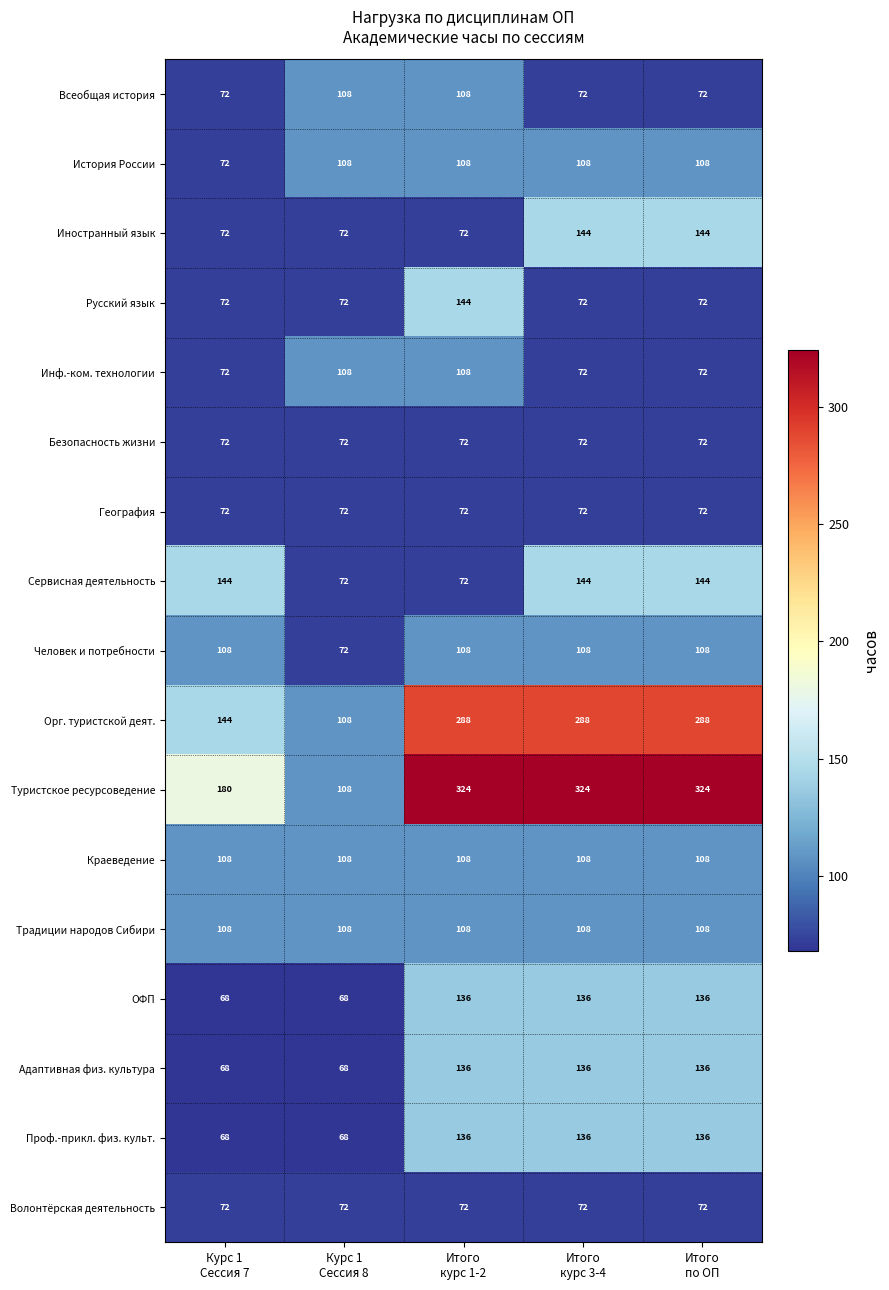

What is the smallest value displayed?

68